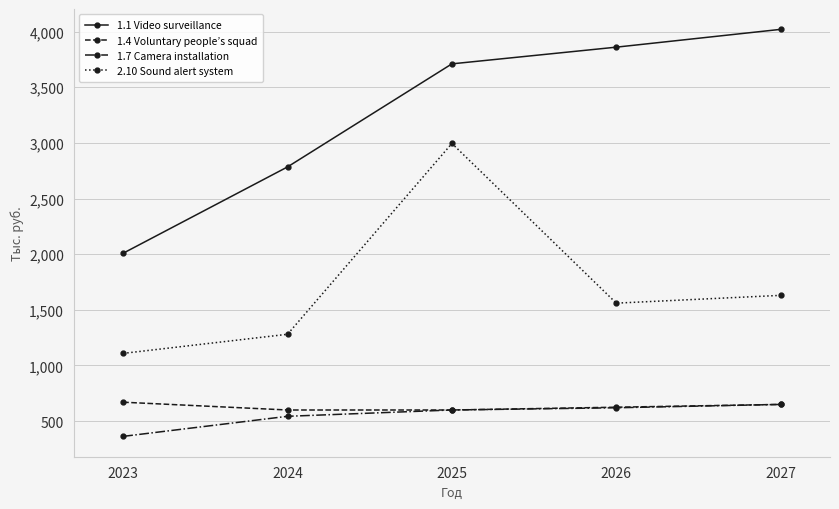

True or false: 2.10 Sound alert system and 1.1 Video surveillance cross at least once.

False